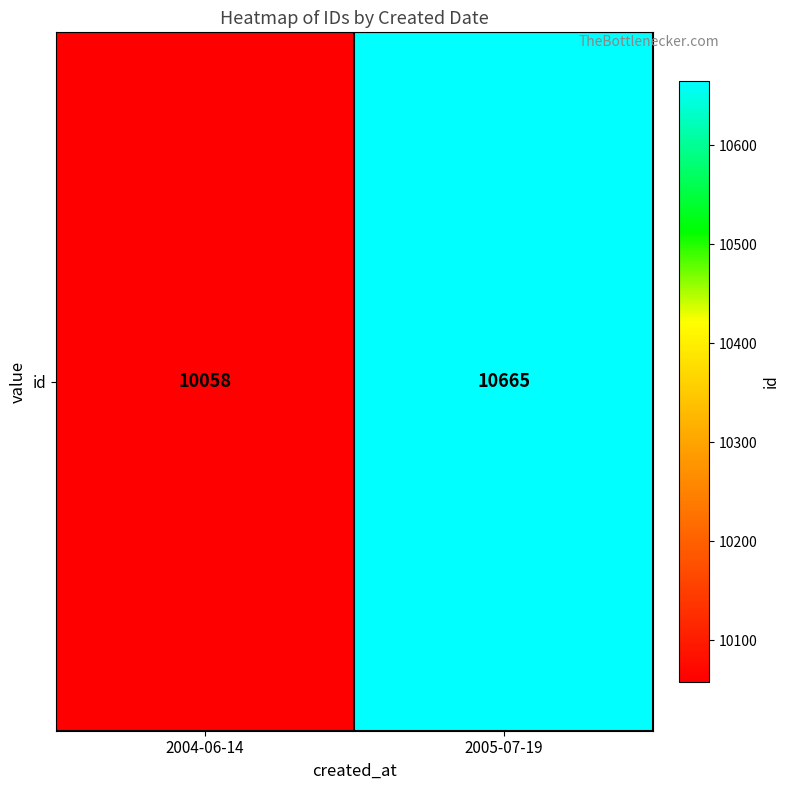

Is it true that the value at 2004-06-14 is 10058?

True